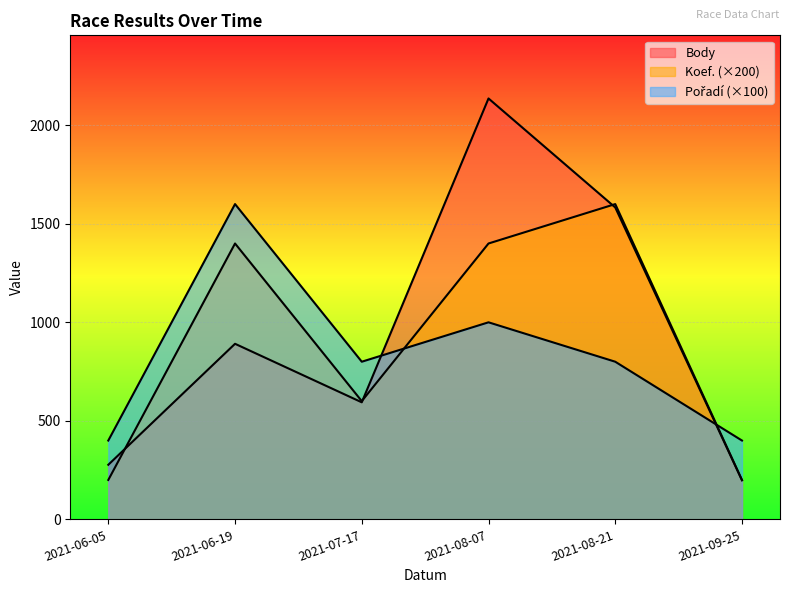

How many distinct data groups are displayed?

3